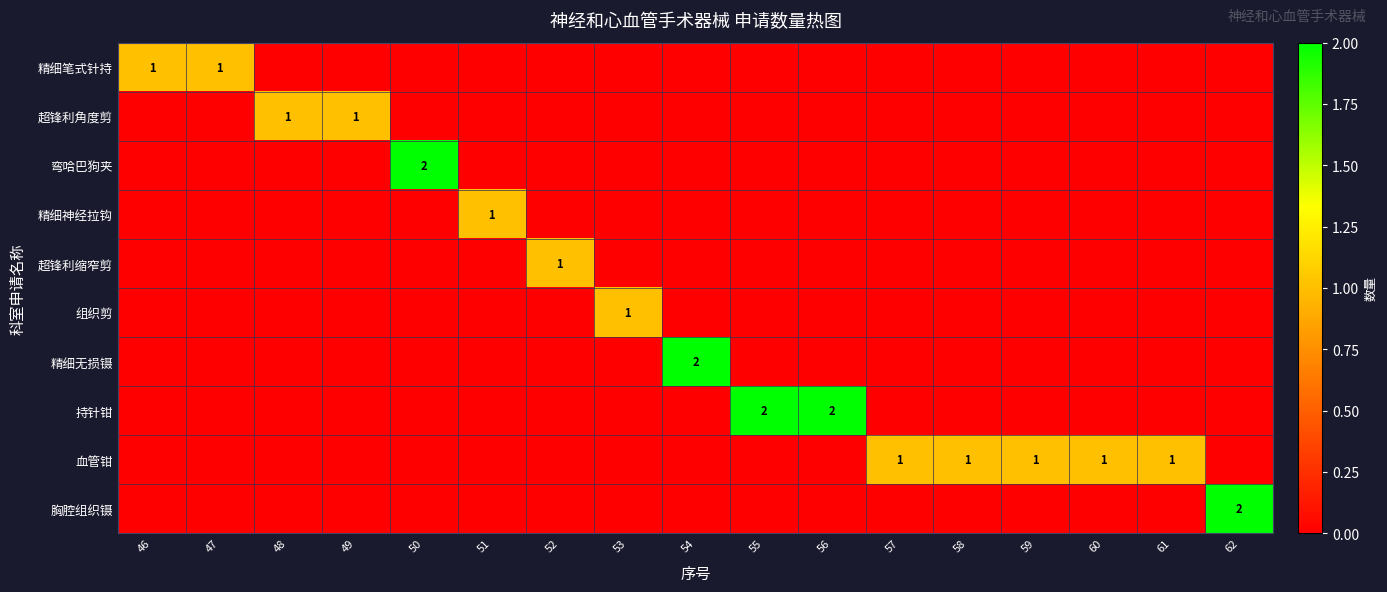

How many distinct data groups are displayed?

10